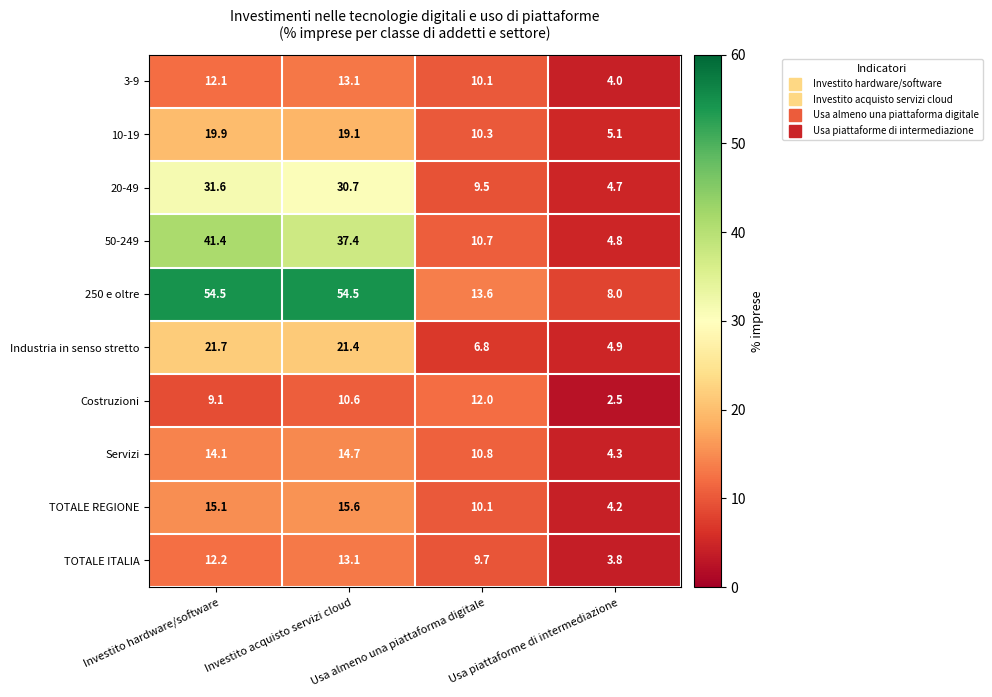

How many series are shown in this chart?

10